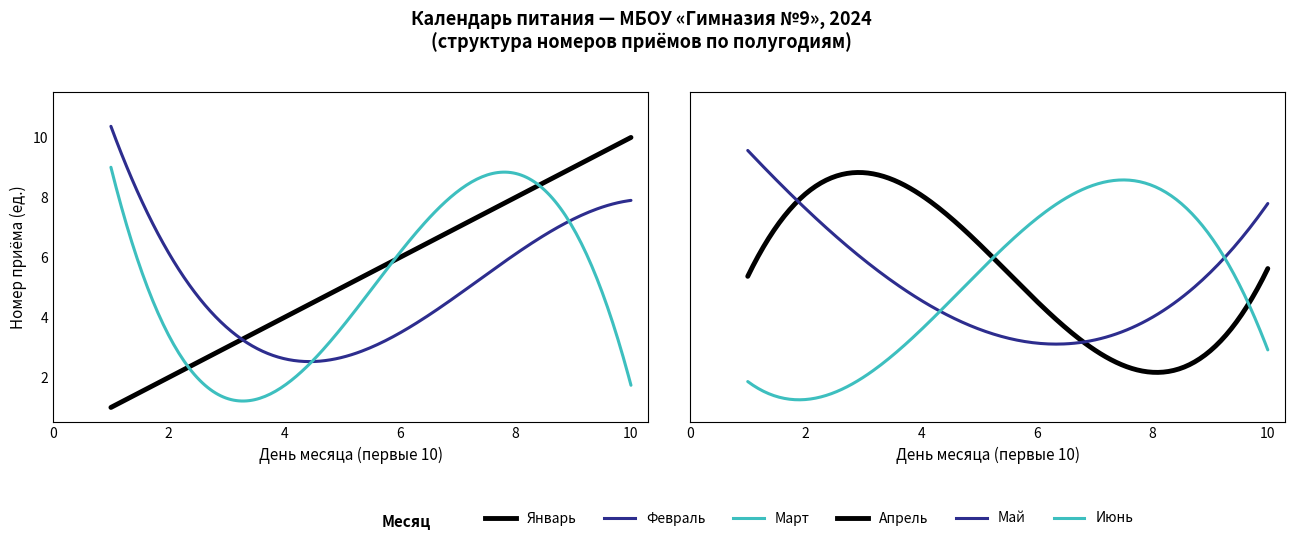

Which series has the largest range (max minus min)?

январь